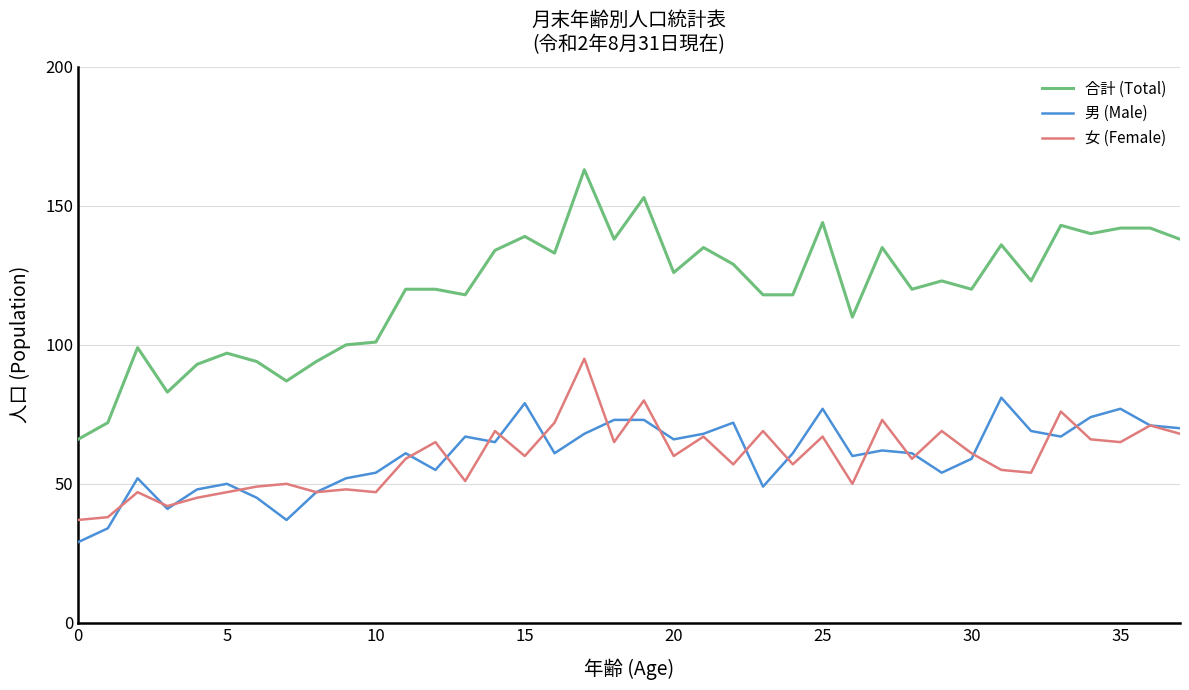

Reading left to right, what are all the values shown in this chart?

合計 (Total): 66	72	99	83	93	97	94	87	94	100	101	120	120	118	134	139	133	163	138	153	126	135	129	118	118	144	110	135	120	123	120	136	123	143	140	142	142	138
男 (Male): 29	34	52	41	48	50	45	37	47	52	54	61	55	67	65	79	61	68	73	73	66	68	72	49	61	77	60	62	61	54	59	81	69	67	74	77	71	70
女 (Female): 37	38	47	42	45	47	49	50	47	48	47	59	65	51	69	60	72	95	65	80	60	67	57	69	57	67	50	73	59	69	61	55	54	76	66	65	71	68